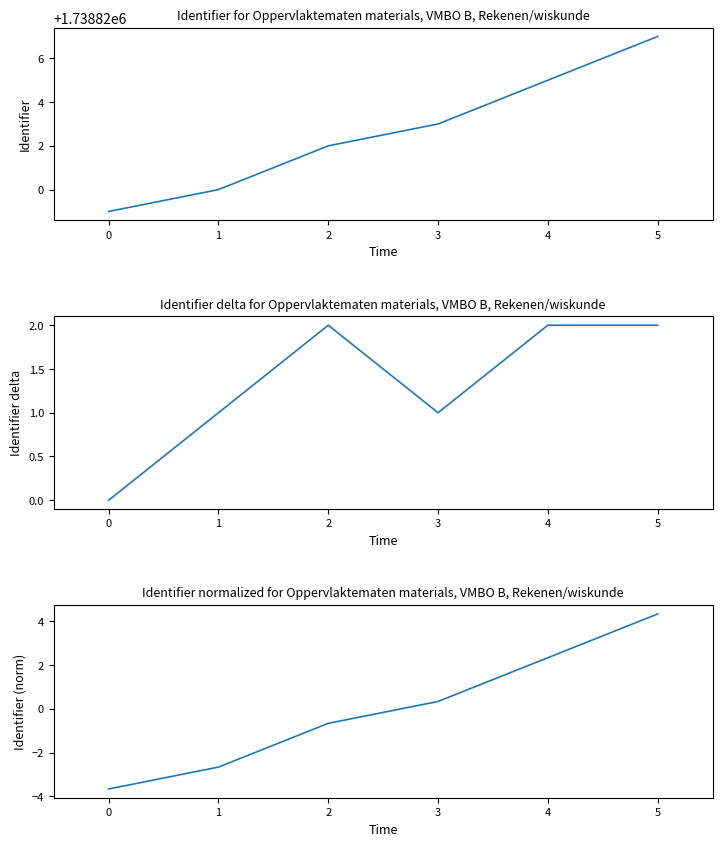

Between 0 and 2, which is larger?

2